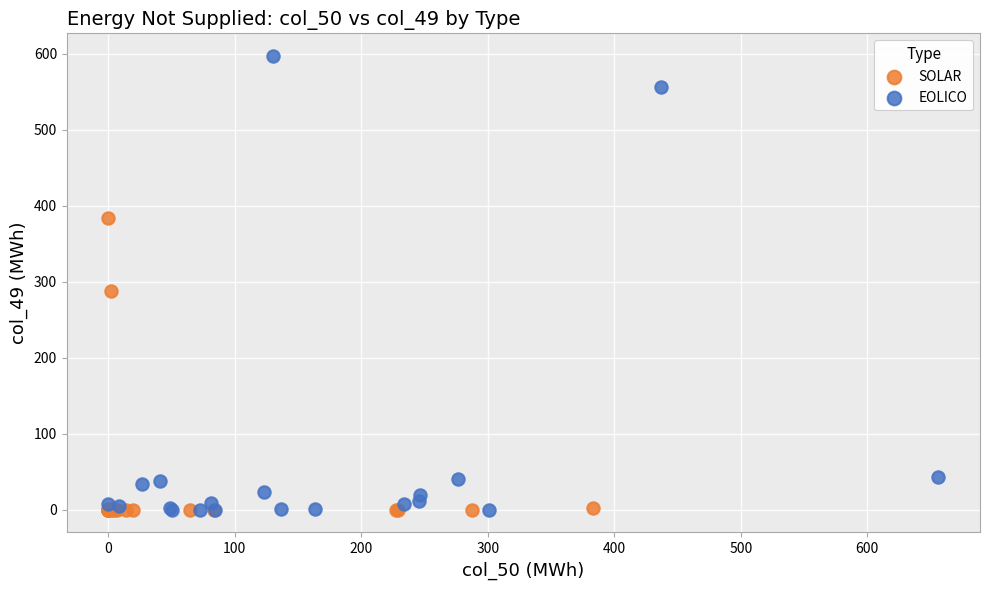

Which series has the largest Y range (max minus min)?

EOLICO